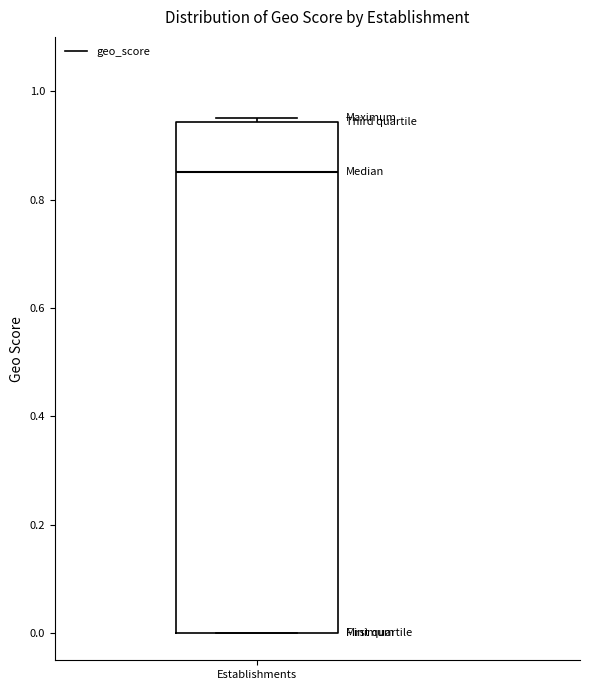

Transcribe this box plot: give where the median line is, the range the box spans, and where the two whiskers end, as read against the y-axis. The values are not printed on the chart, so give them approximately, as read against the axis.

median 0.86, box 0.00 to 0.94, whiskers 0.00 to 0.96